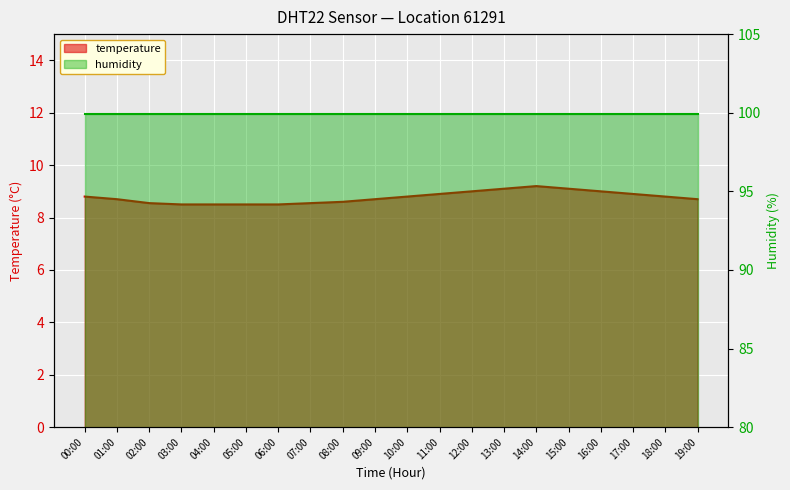

Which category has the lowest value across all series?

03:00